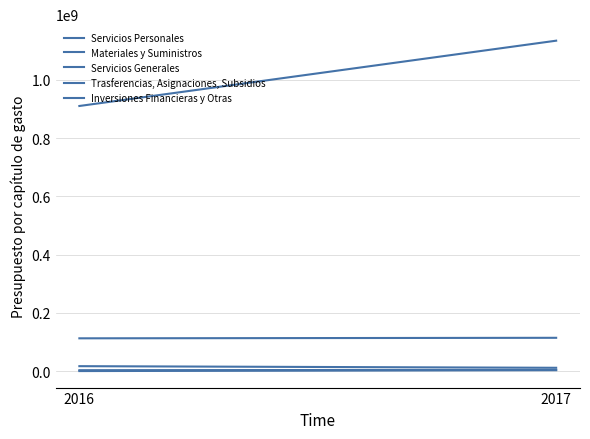

What are all the series names shown in the legend?

Servicios Personales, Materiales y Suministros, Servicios Generales, Trasferencias, Asignaciones, Subsidios, Inversiones Financieras y Otras